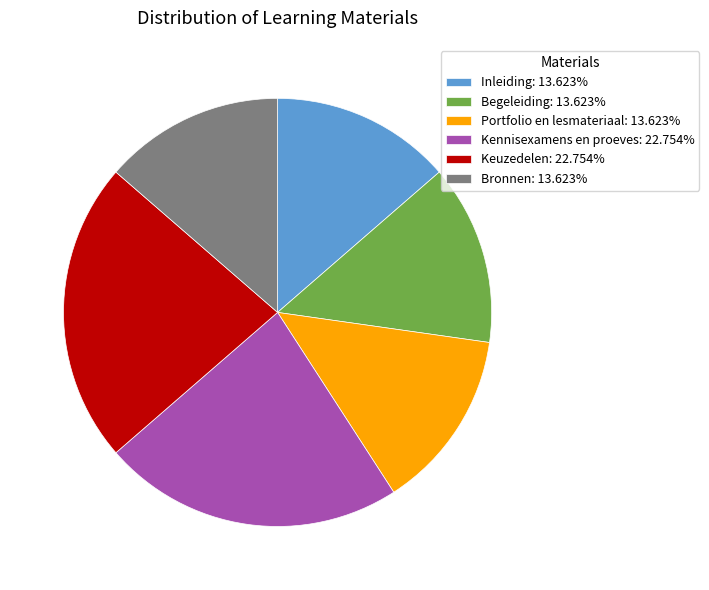

Do Kennisexamens en proeves: 22.754% and Keuzedelen: 22.754% together represent more than half of the pie?

No